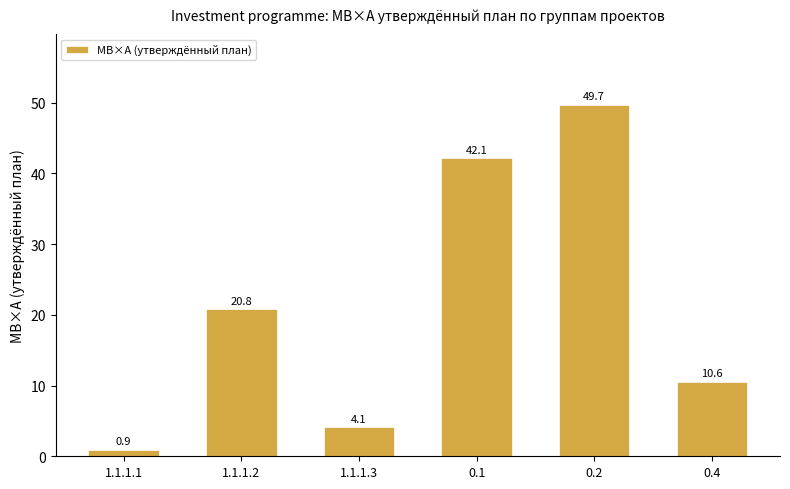

What is the average value?

21.4